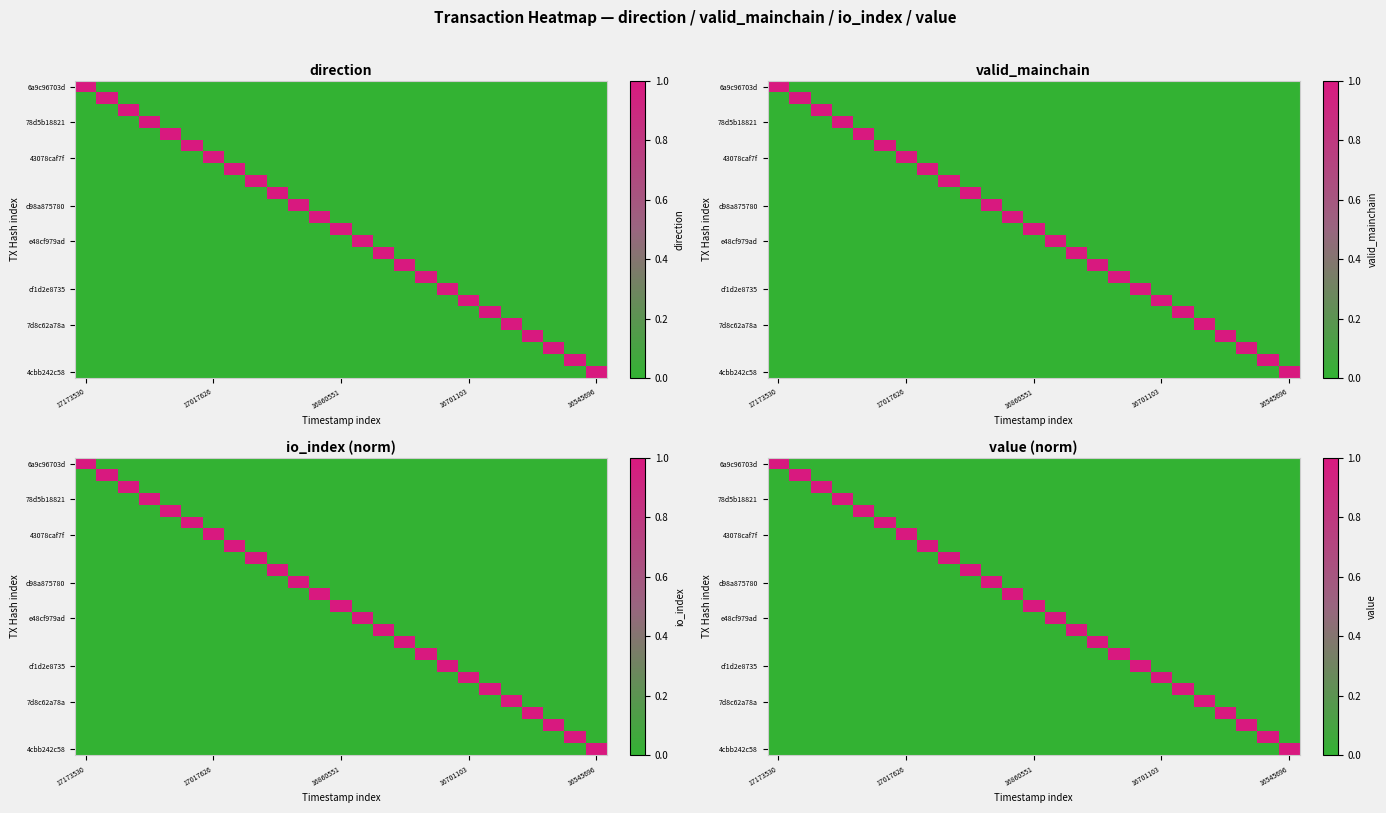

Which label corresponds to the largest value in the chart?

17173530